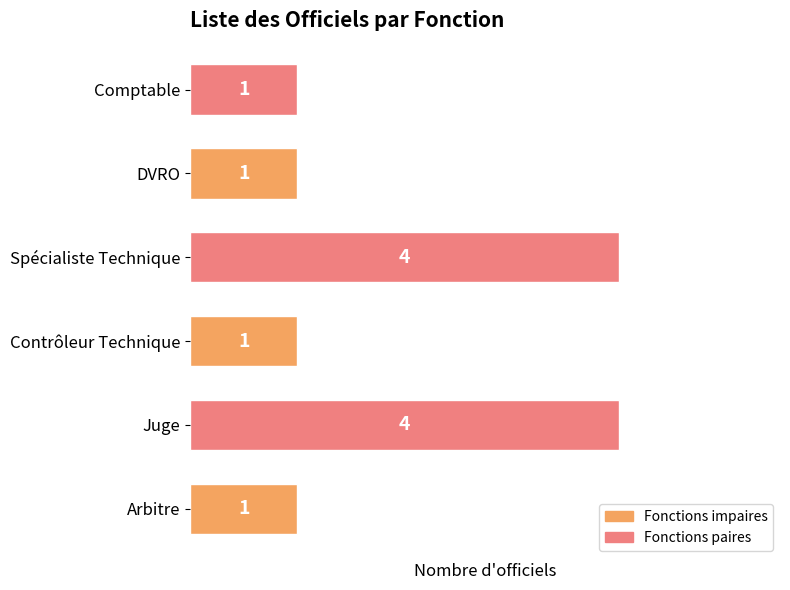

What is the greatest value displayed?

4